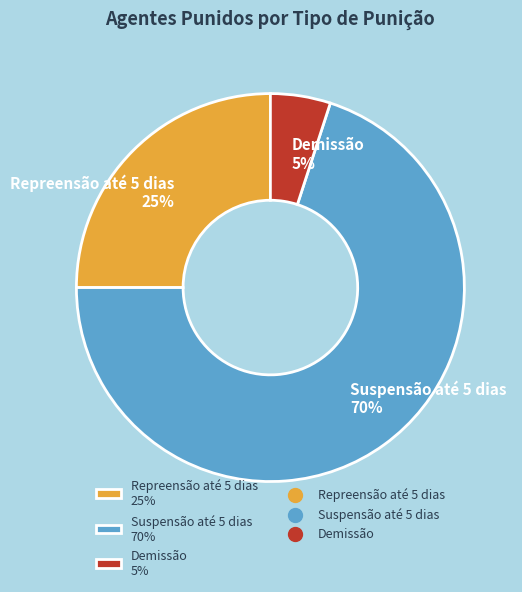

To the nearest percent, what percentage of the pie is Demissão?

5%